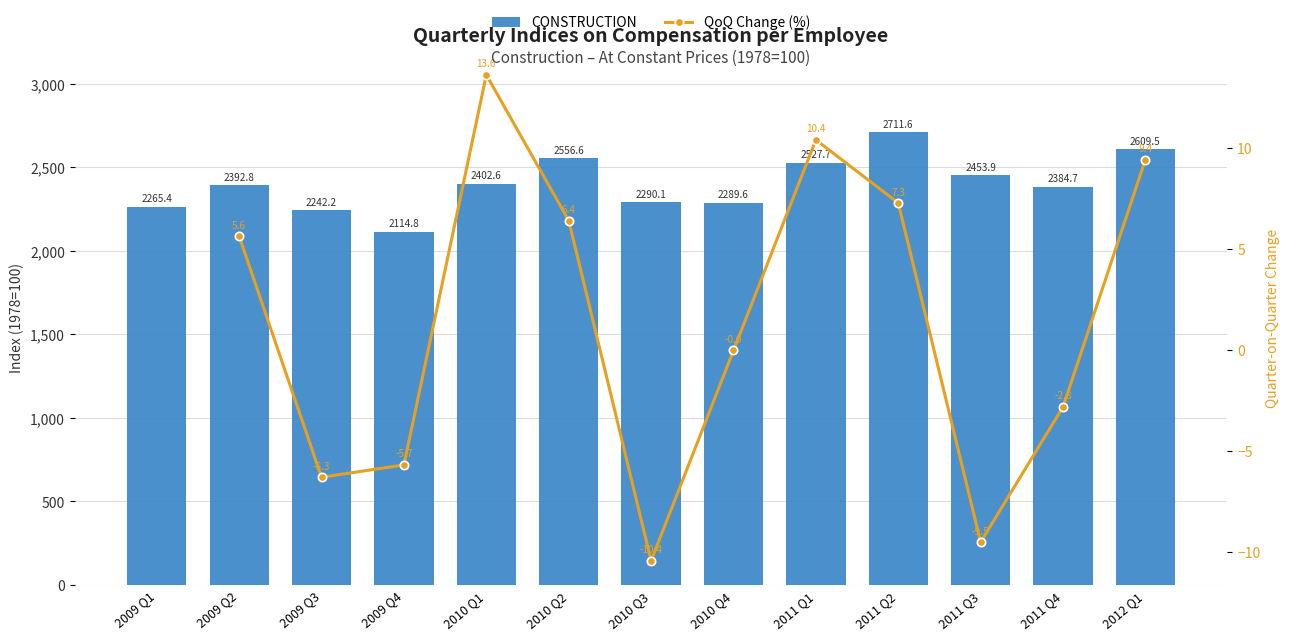

Is it true that the value at 2011 Q4 is 1538.0?

False